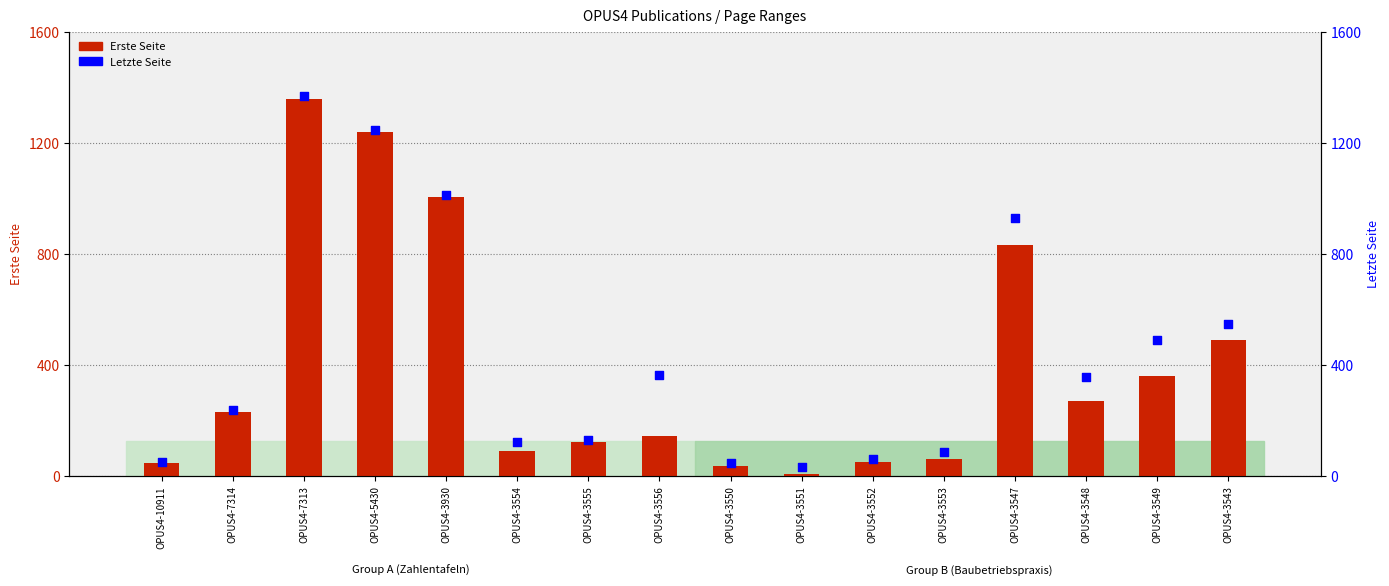

What is the total value across all series at OPUS4-3555?

253